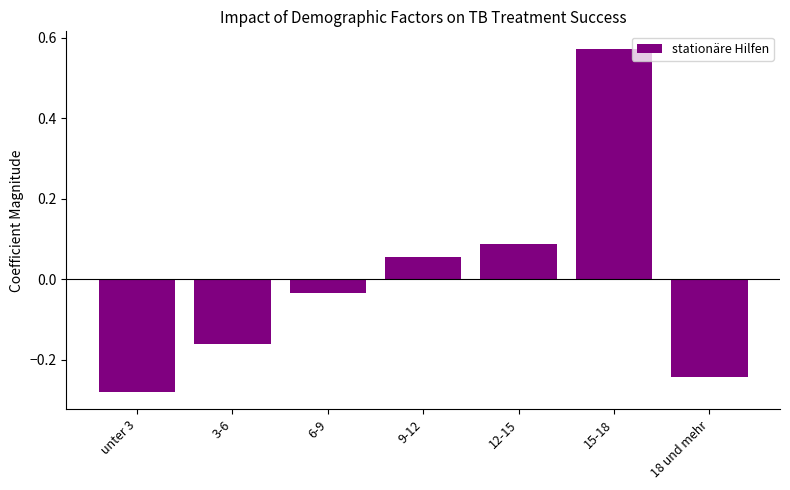

Where is the data nearest to the value 0?

6-9